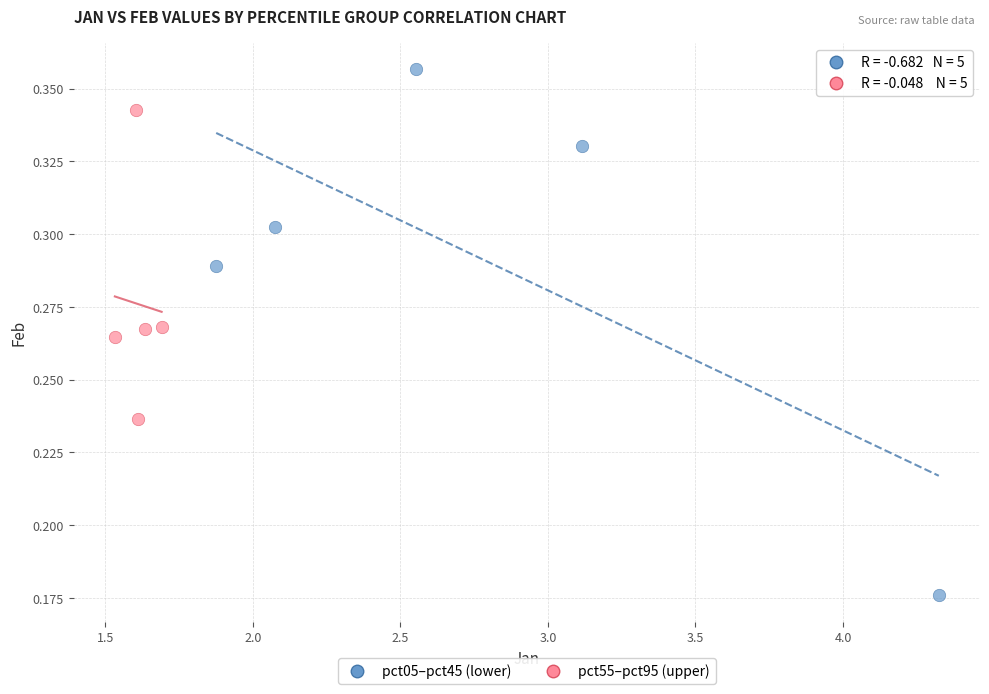

Which series has the widest spread of Y values?

pct05–pct45 (lower)